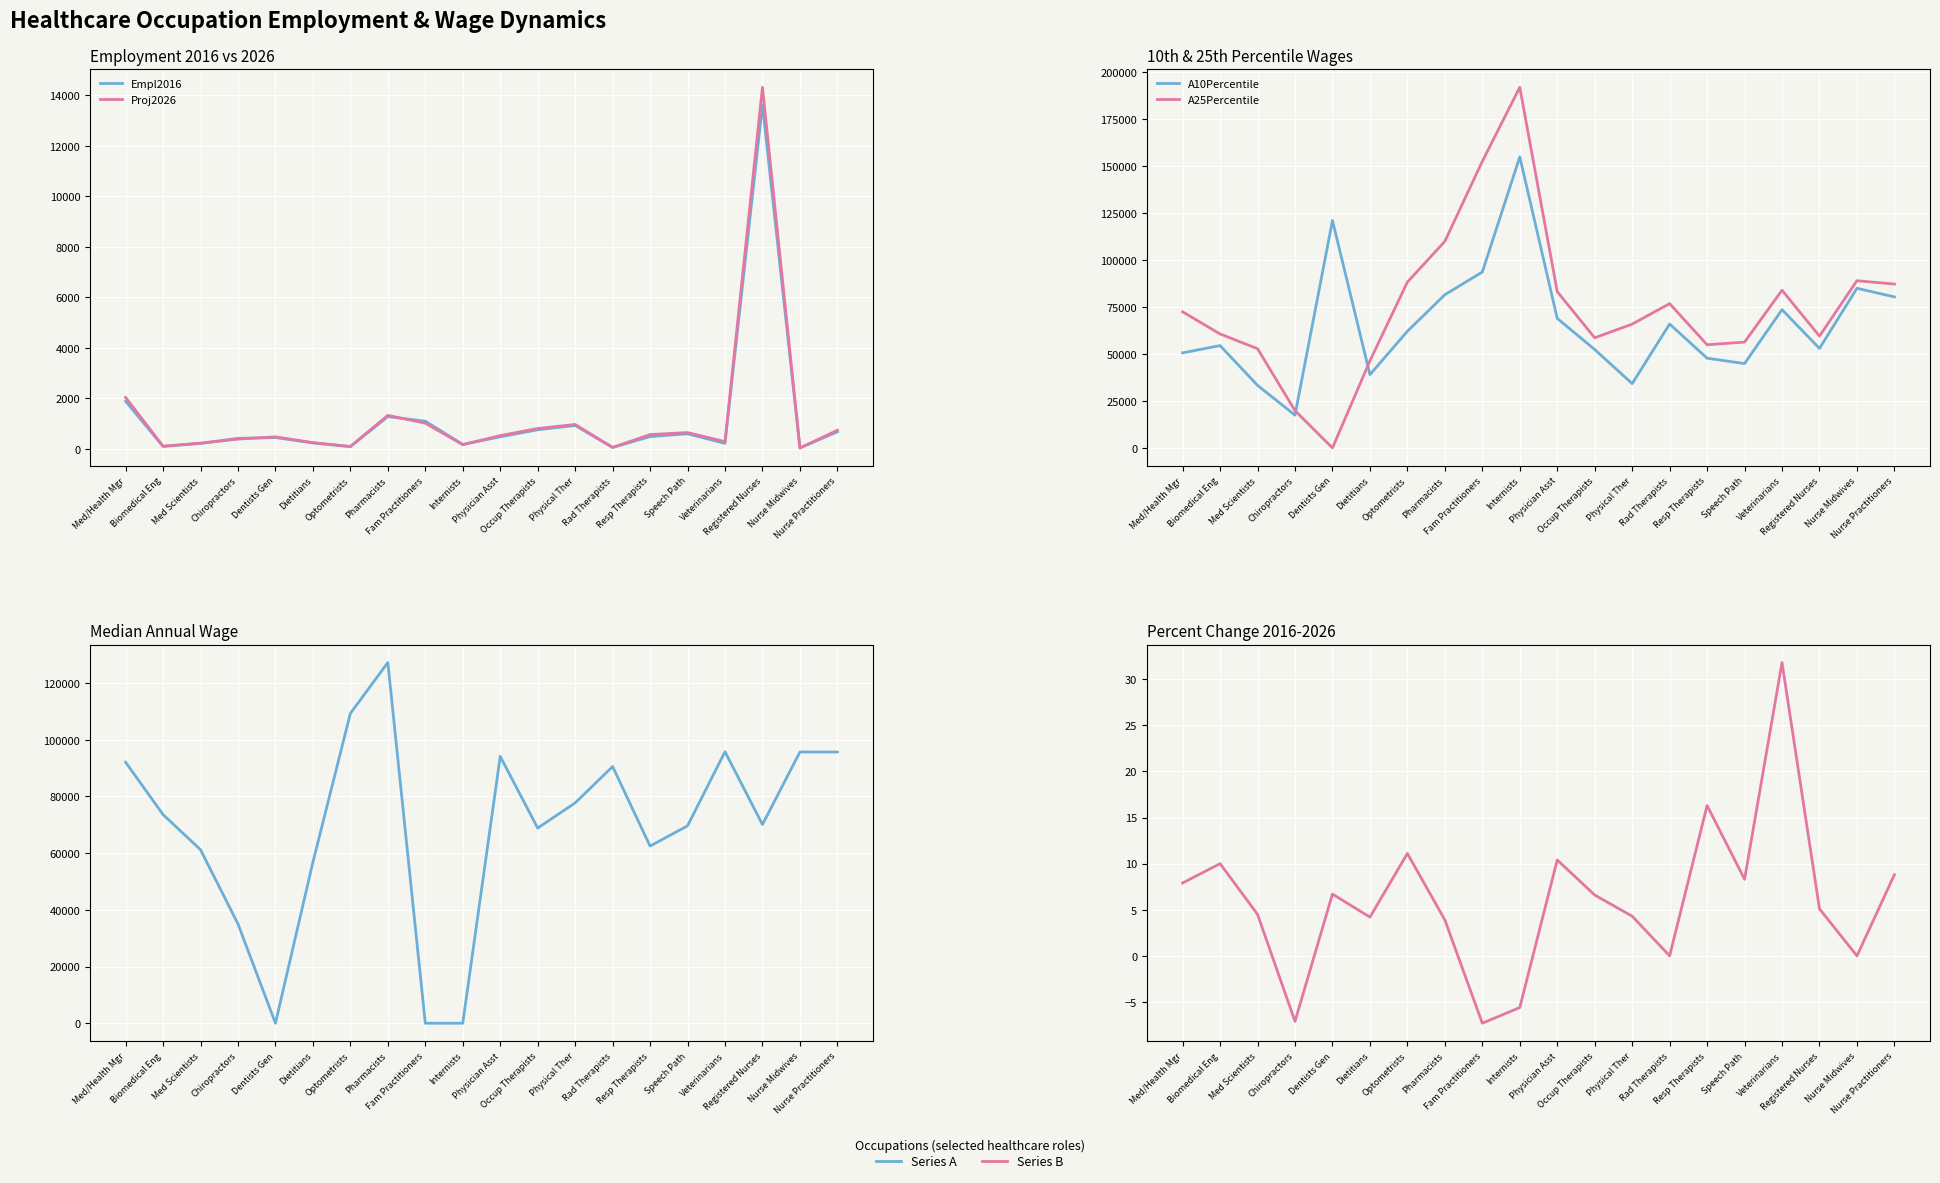

True or false: PercentChange and Empl2016 intersect in this chart.

False